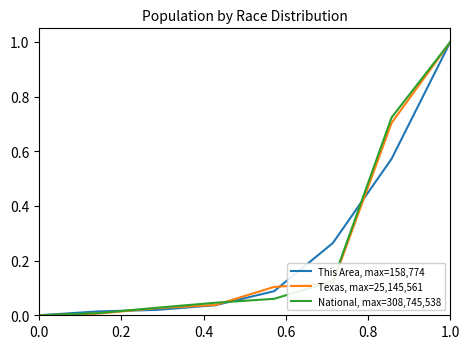

Is this an area chart (filled region under the line)?

No